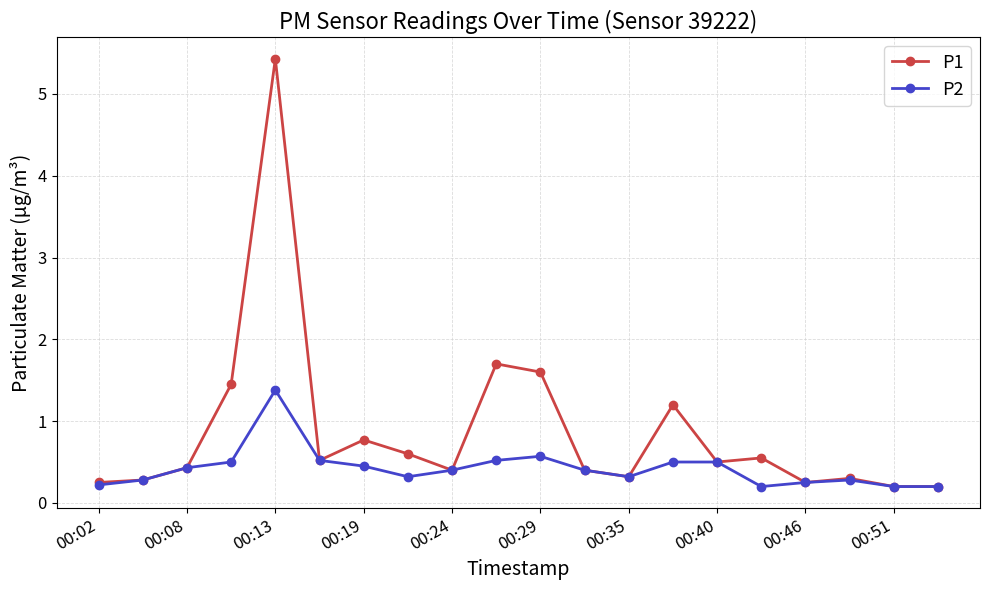

Which series has the largest range (max minus min)?

P1